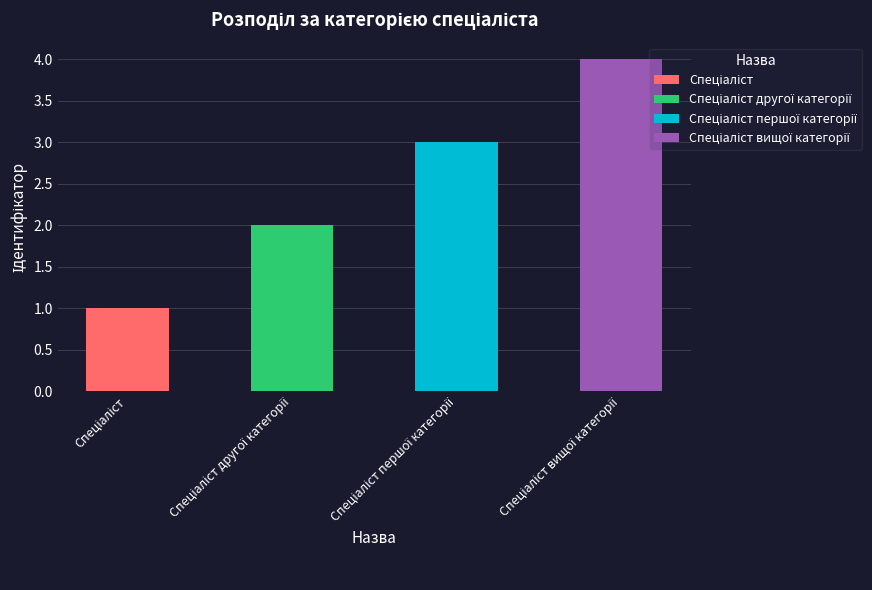

Between Спеціаліст and Спеціаліст вищої категорії, which is larger?

Спеціаліст вищої категорії